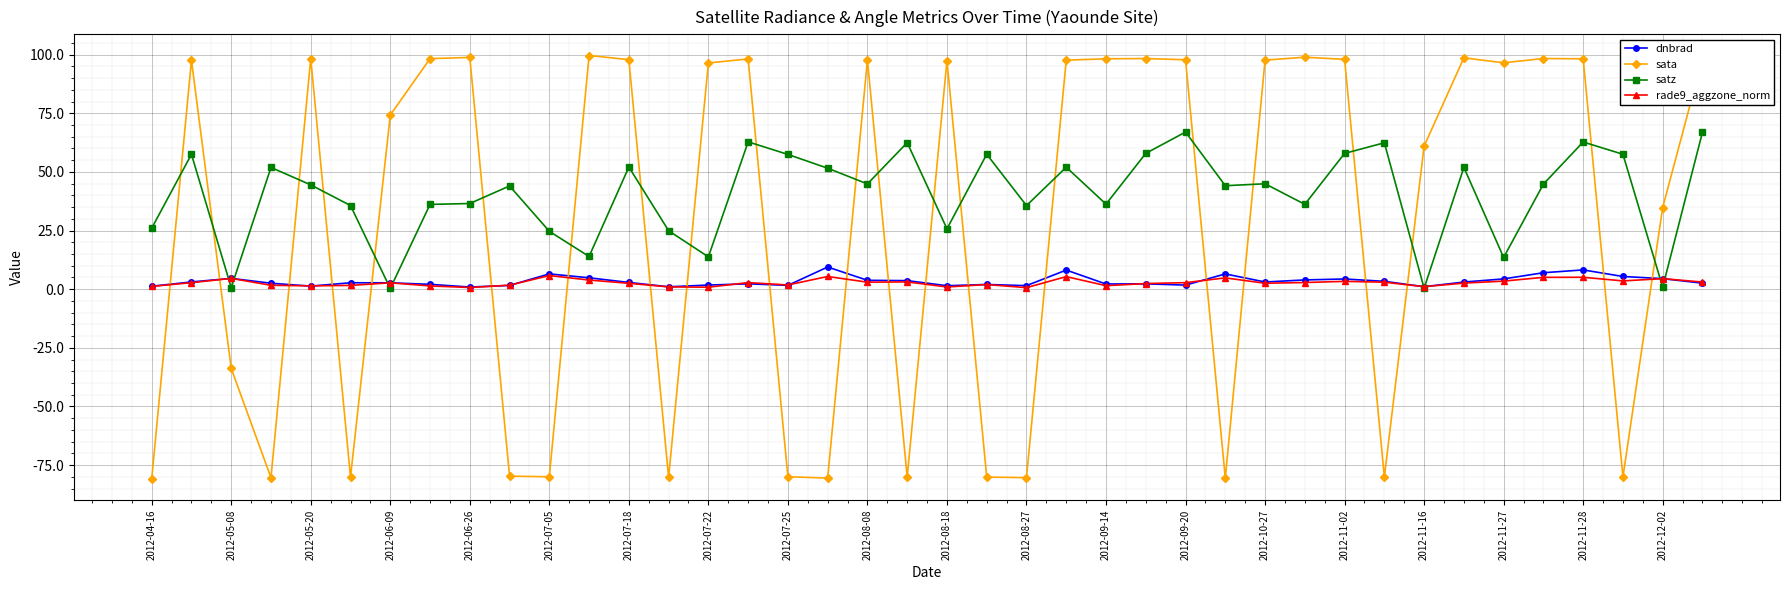

True or false: satz and sata cross at least once.

True